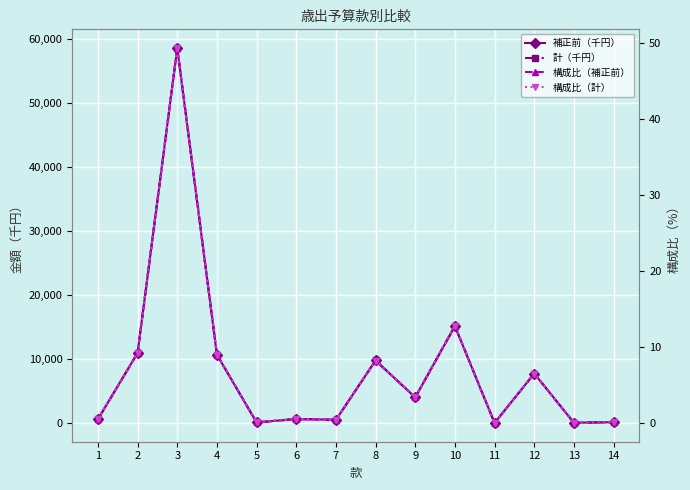

At how many categories does at least one series exceed 44689211?

1